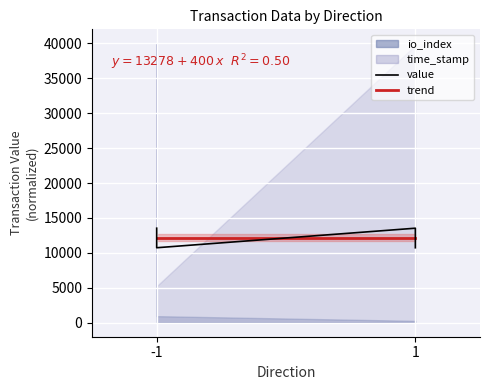

How many data points are less than 13533?

2